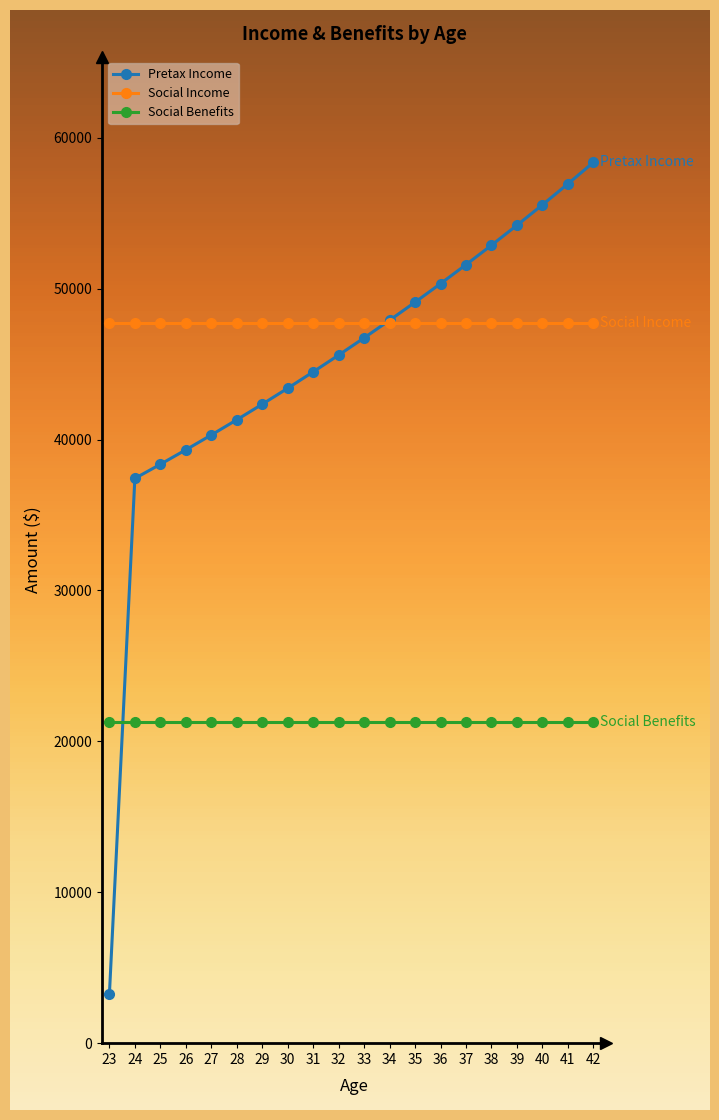

Rank the series by their maximum value, from highest to lowest.

Pretax Income, Social Income, Social Benefits